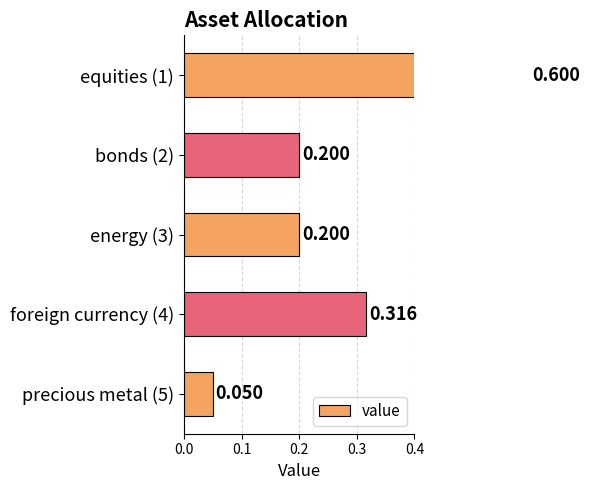

What is the value of the 5th bar from the left?

0.1